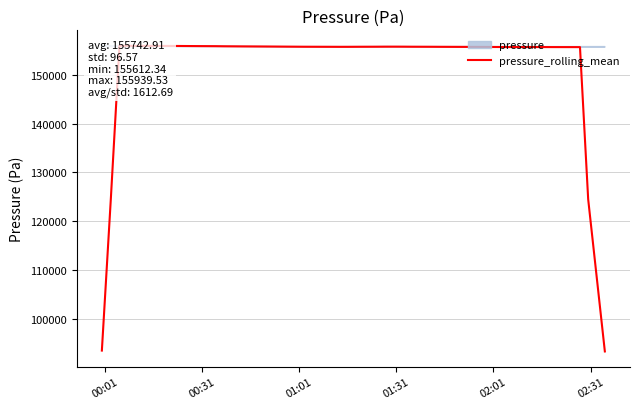

How many lines are shown in the chart?

1